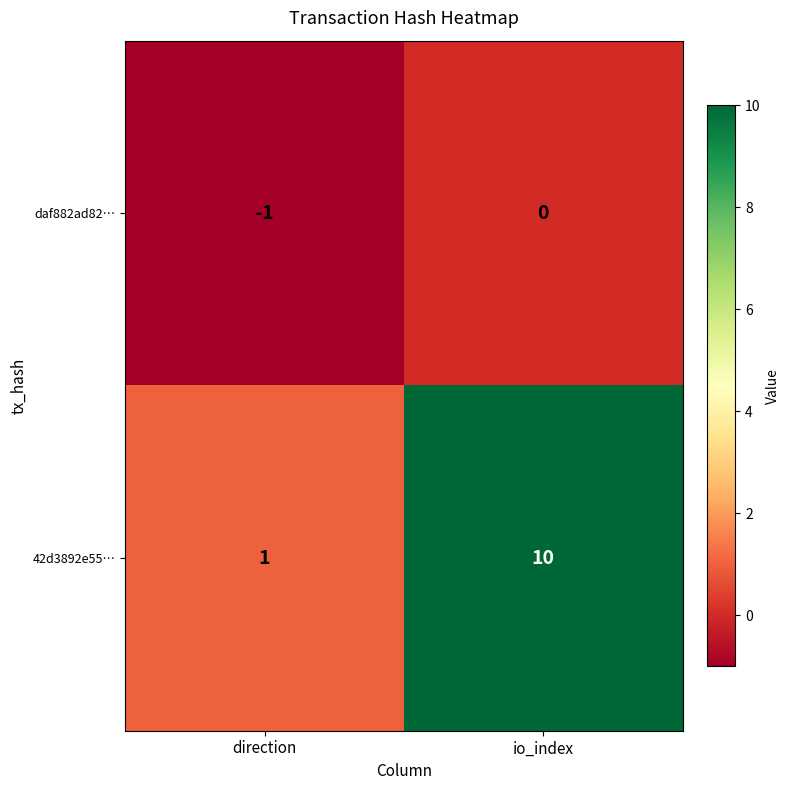

The value of 42d3892e55… at direction is 1. True or false?

True